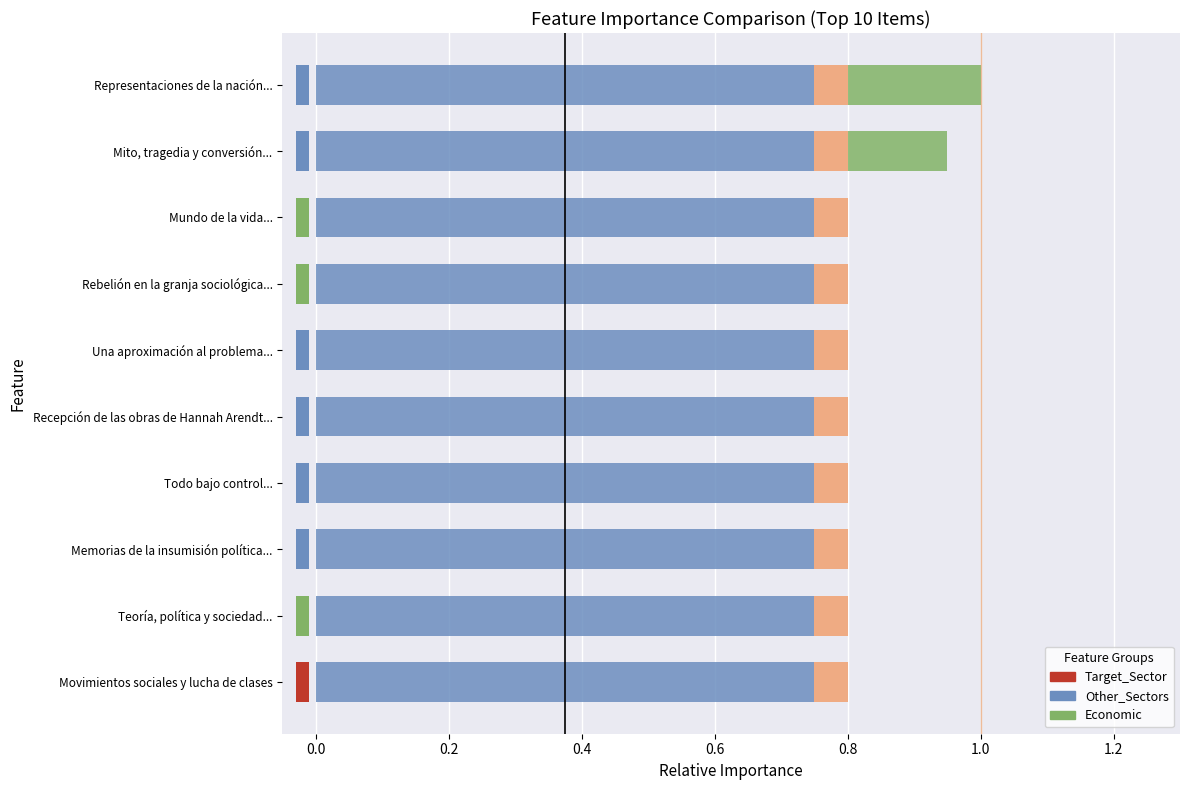

How many data points does each series have?

10